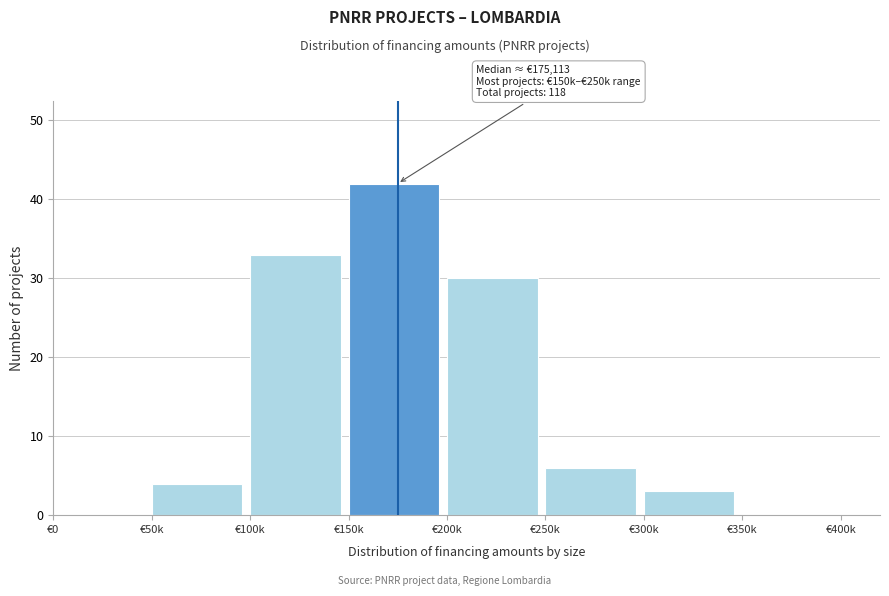

Reading left to right, what are all the values shown in this chart?

€0=0	€50k=4	€100k=33	€150k=42	€200k=30	€250k=6	€300k=3	€350k=0